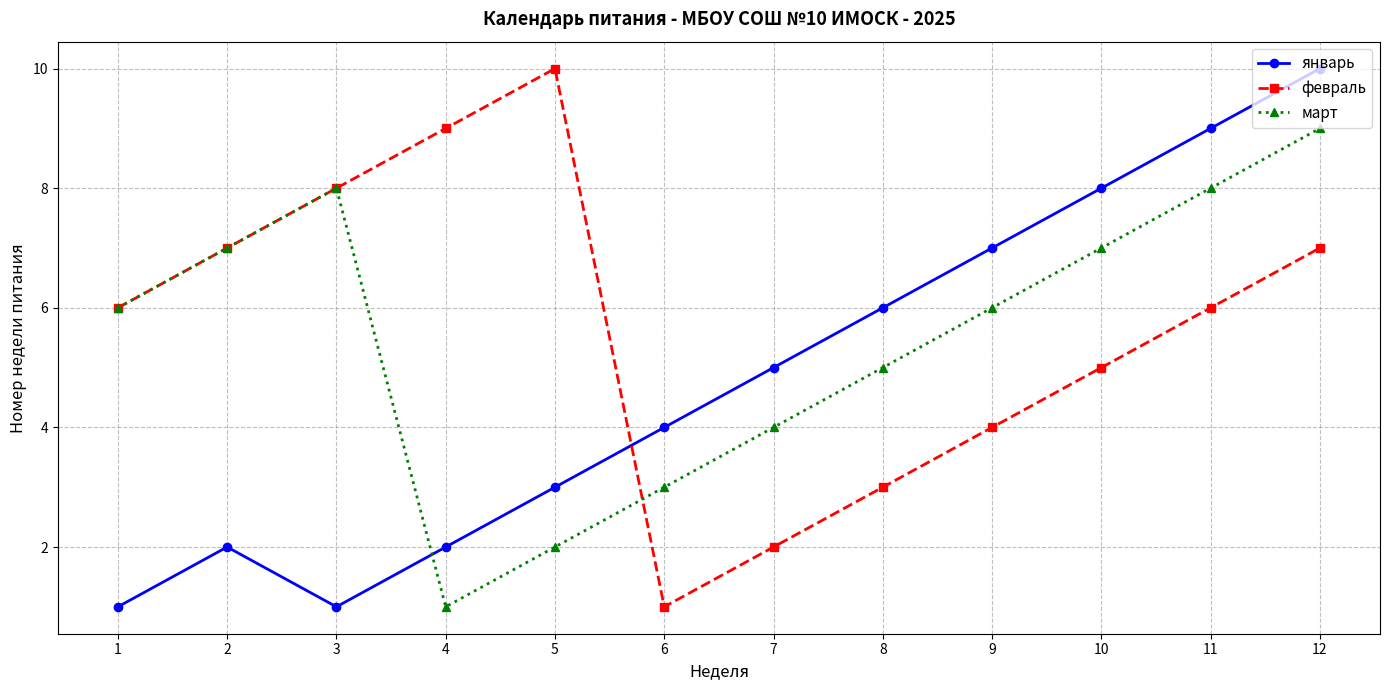

At 10, list the series in order from largest to smallest.

январь, март, февраль